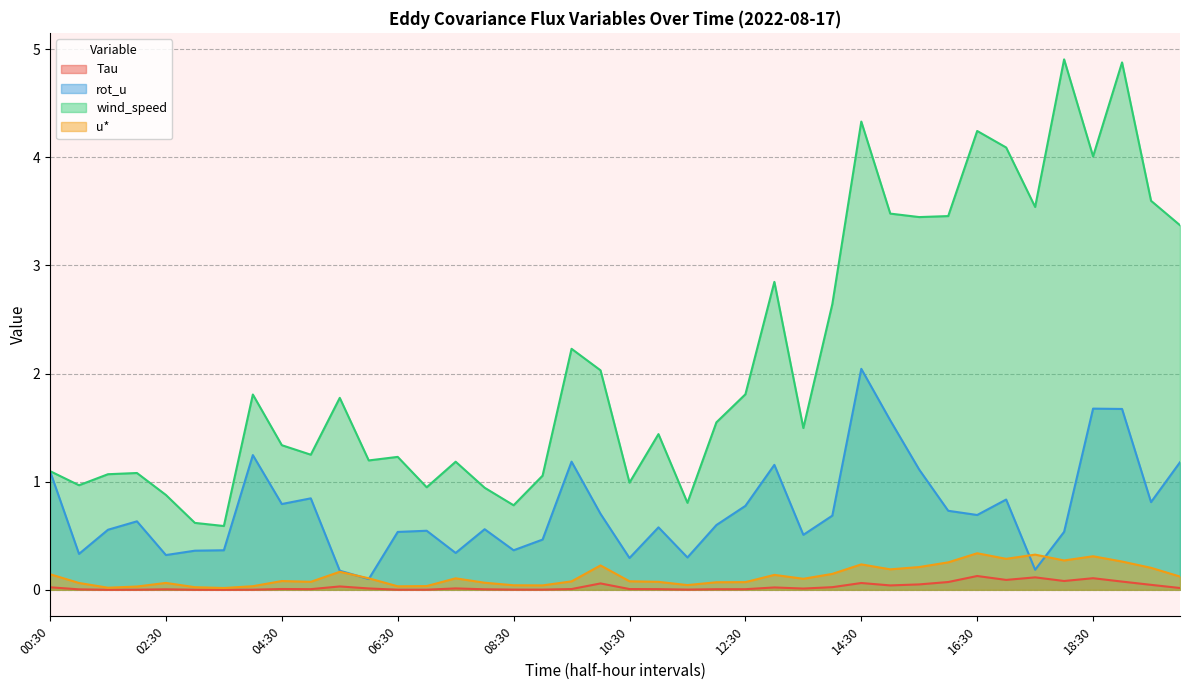

Where is rot_u nearest to the value 1?

00:30